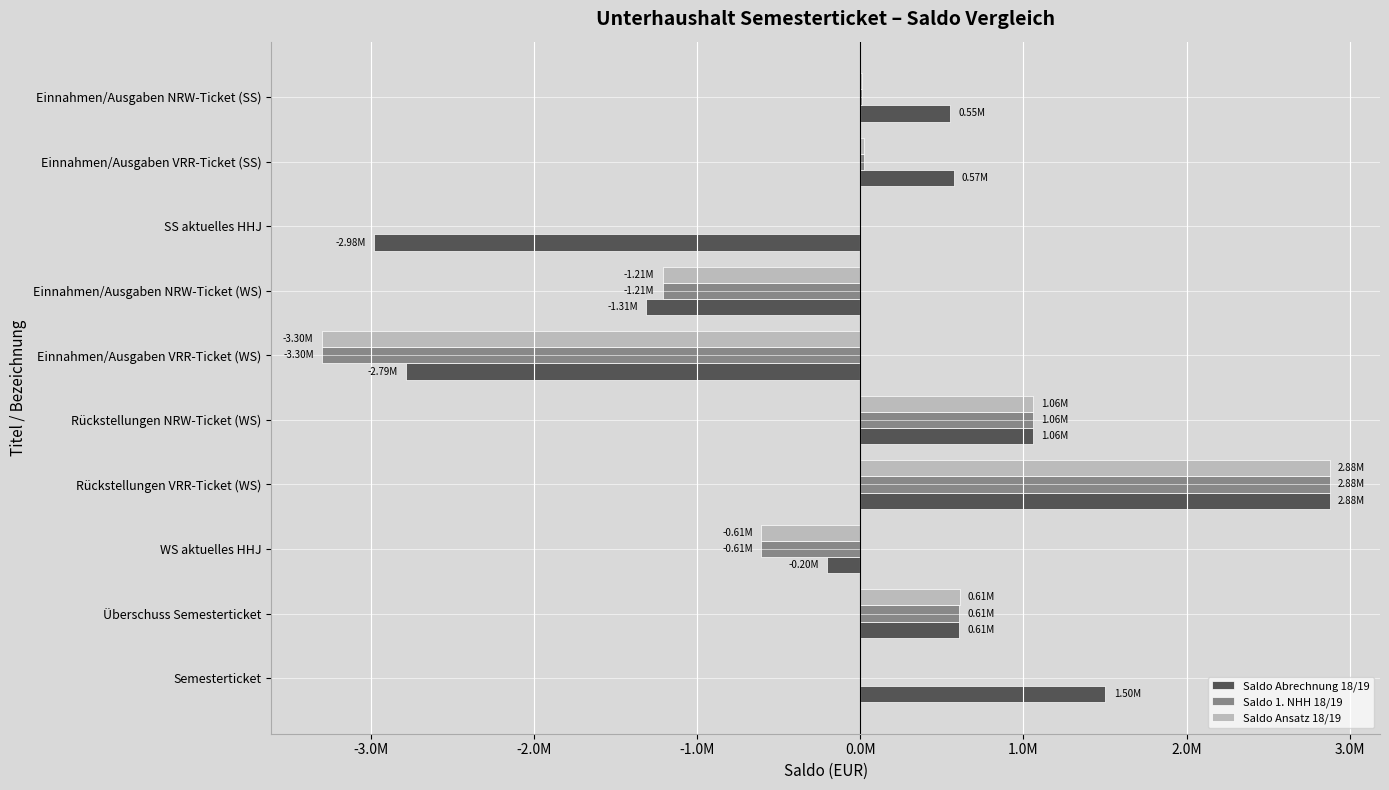

Which series has the largest total across all categories?

Saldo Abrechnung 18/19